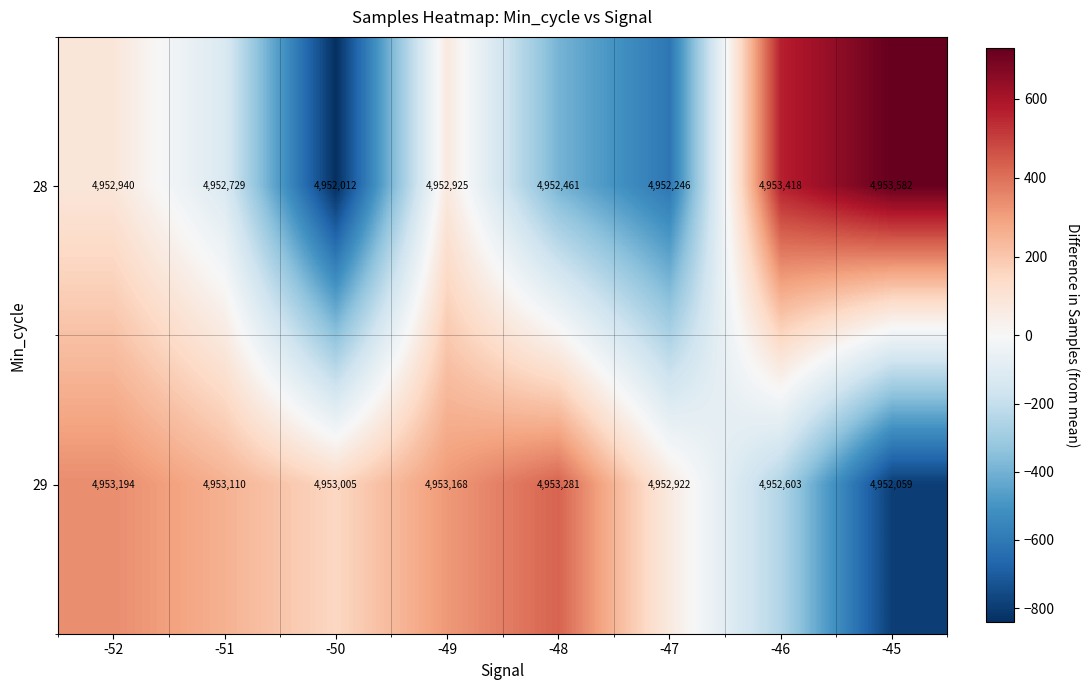

Count the number of data series in this chart.

2